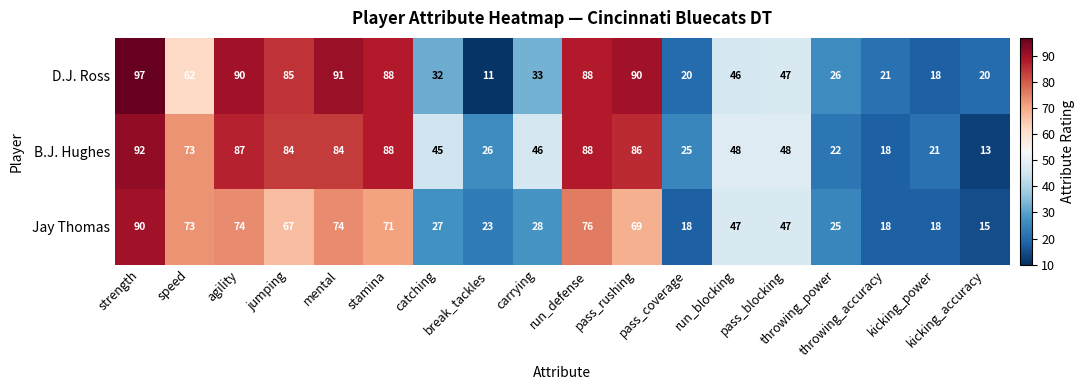

What is the sum of all B.J. Hughes values?

994